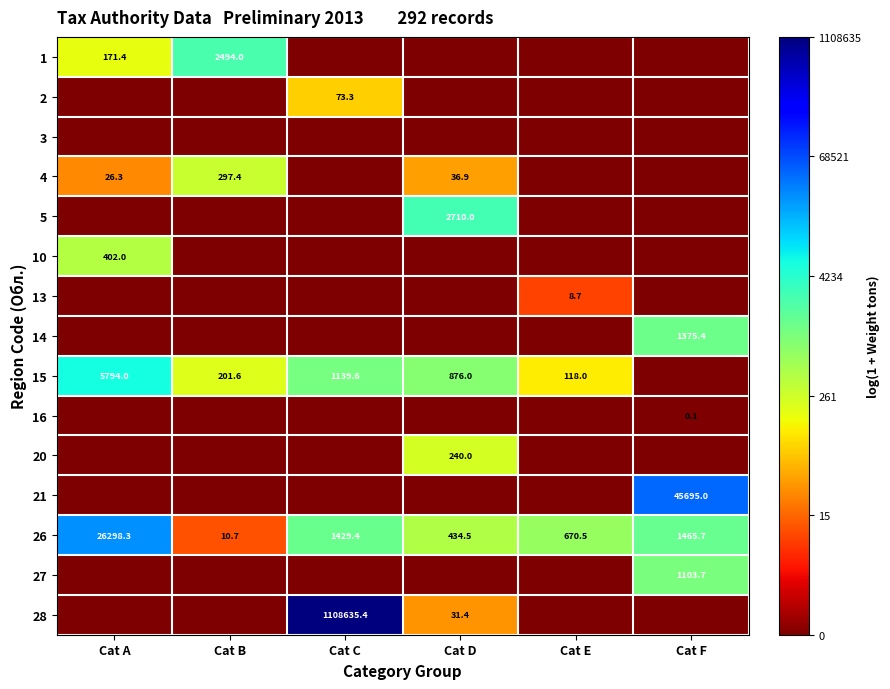

At which label does 26 first exceed 1429?

Cat A